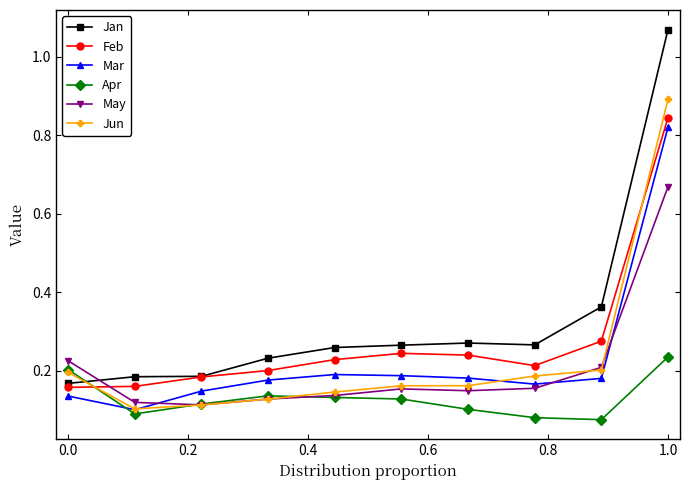

Does the chart display data point markers on the line(s)?

Yes